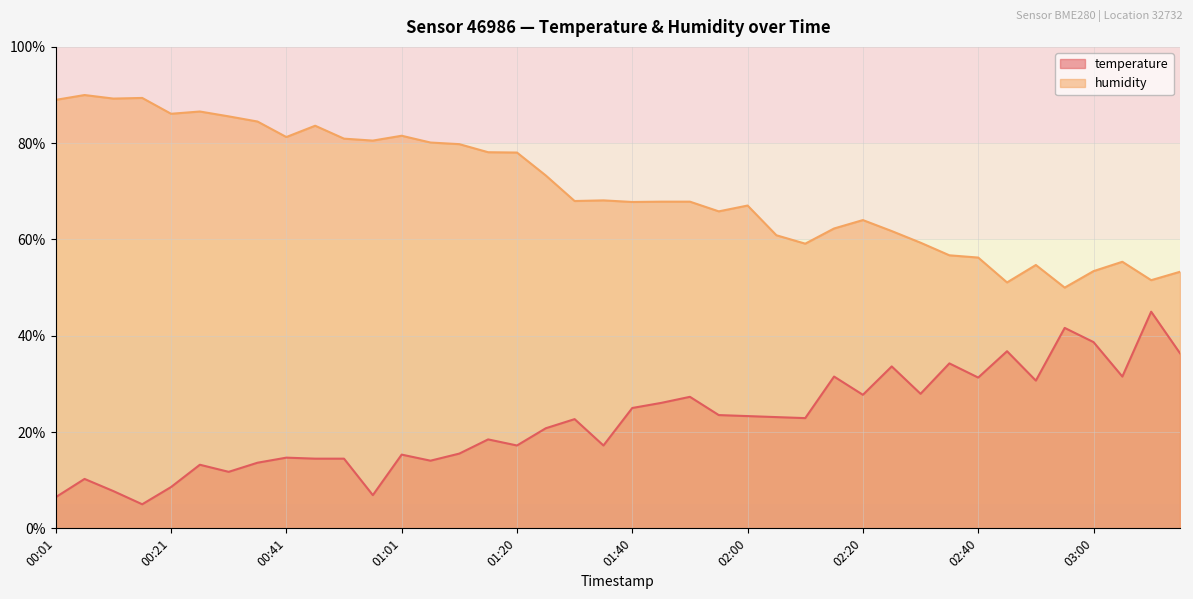

Where does the temperature series first go above 22?

01:30